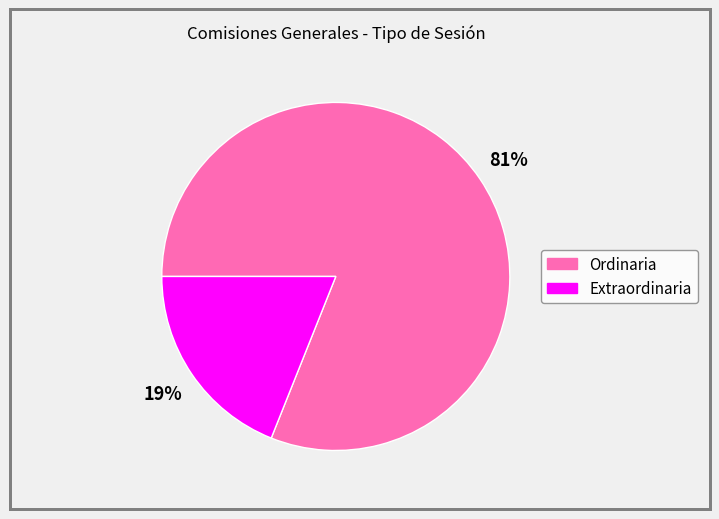

Combined, do Ordinaria and Extraordinaria account for over 50%?

Yes